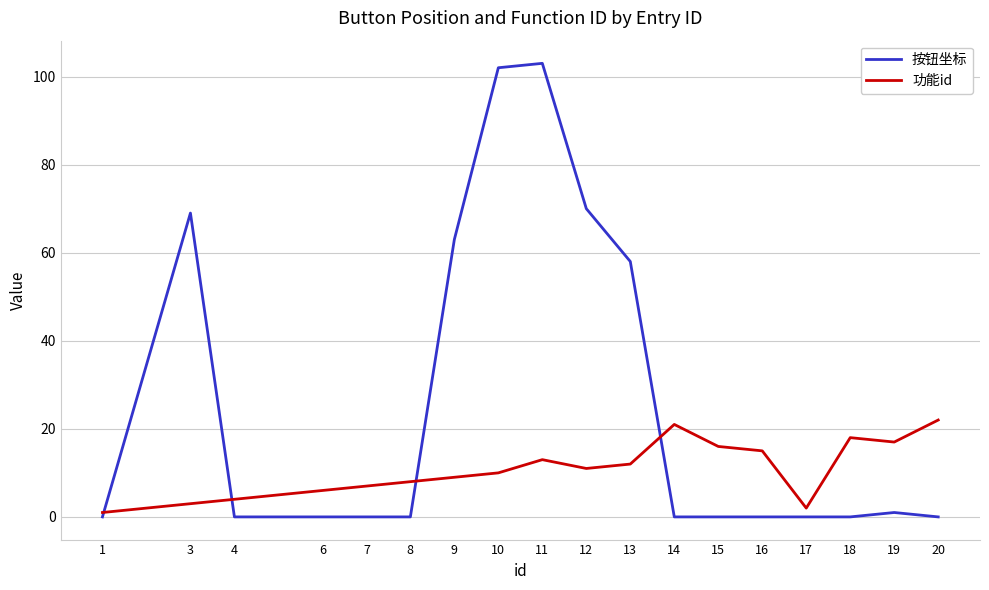

Which series changed the most between 6 and 17?

功能id